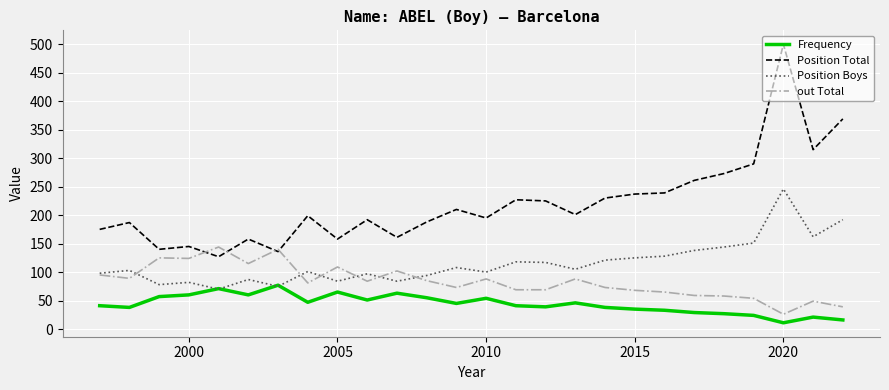

Which series has the largest range (max minus min)?

Position Total